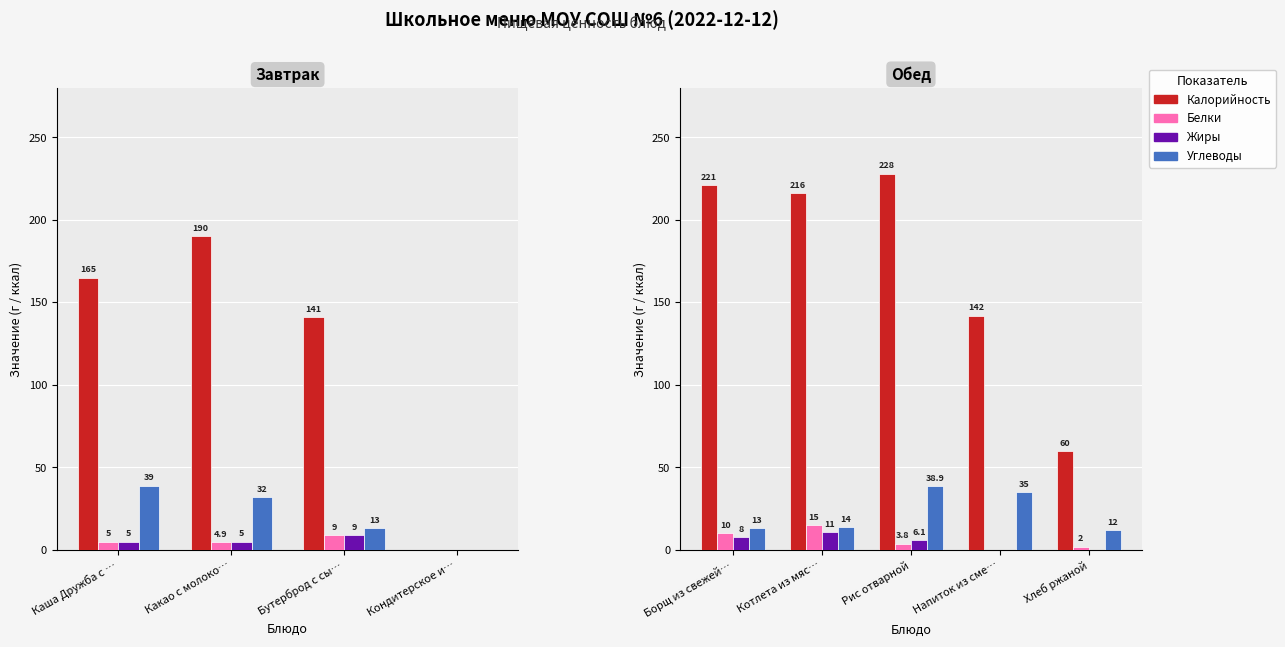

What is the difference between the second highest and second lowest values in the Калорийность series?

79.0